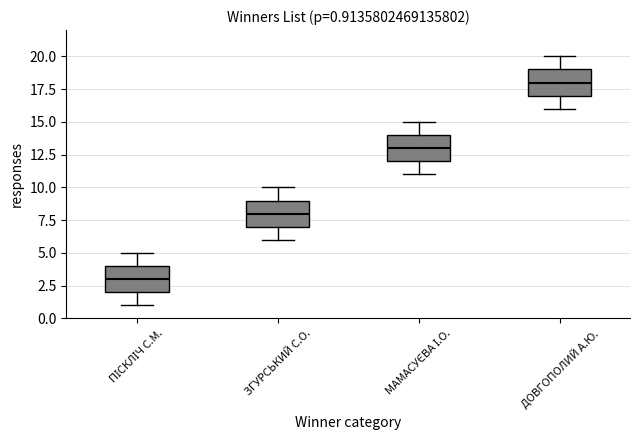

Which box's median line is the highest?

ДОВГОПОЛИЙ А.Ю.